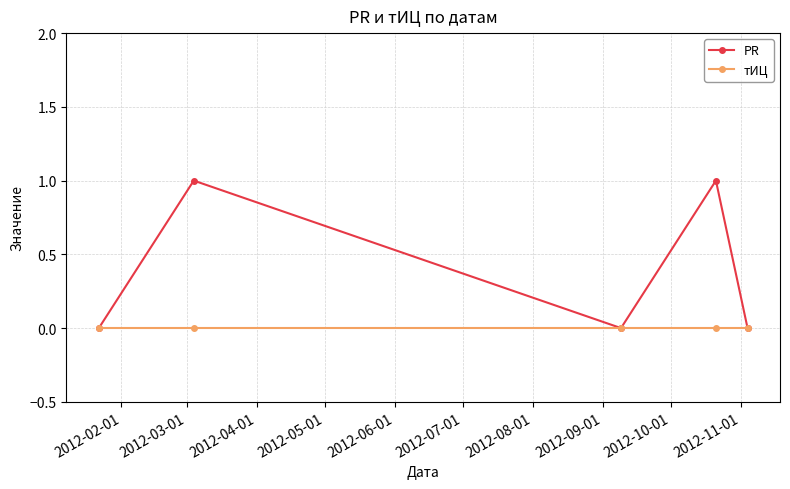

How many lines are shown in the chart?

2